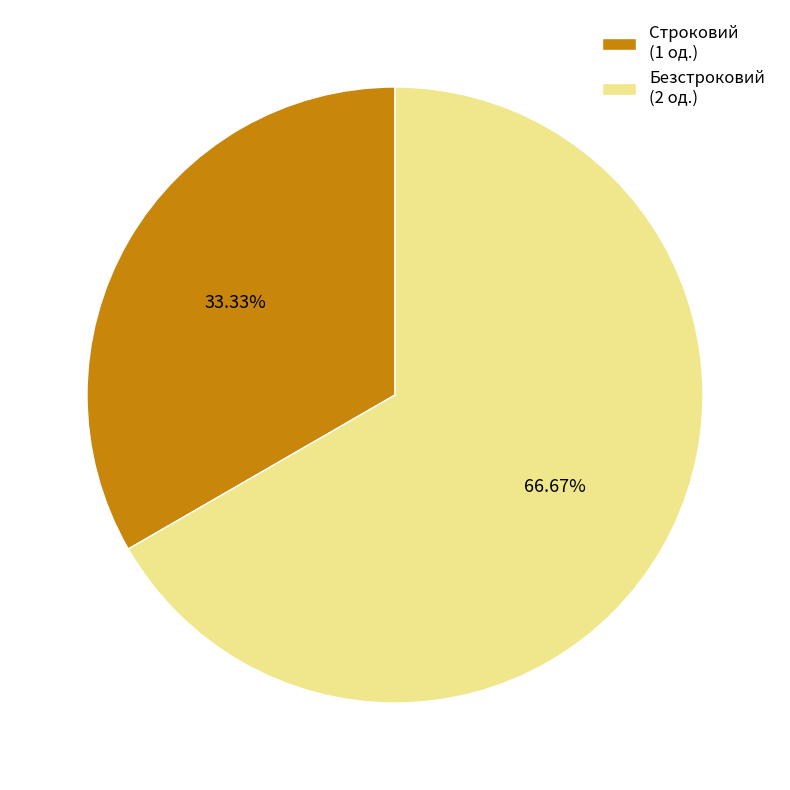

To the nearest percent, what is the difference between the largest and smallest slice percentages?

33%